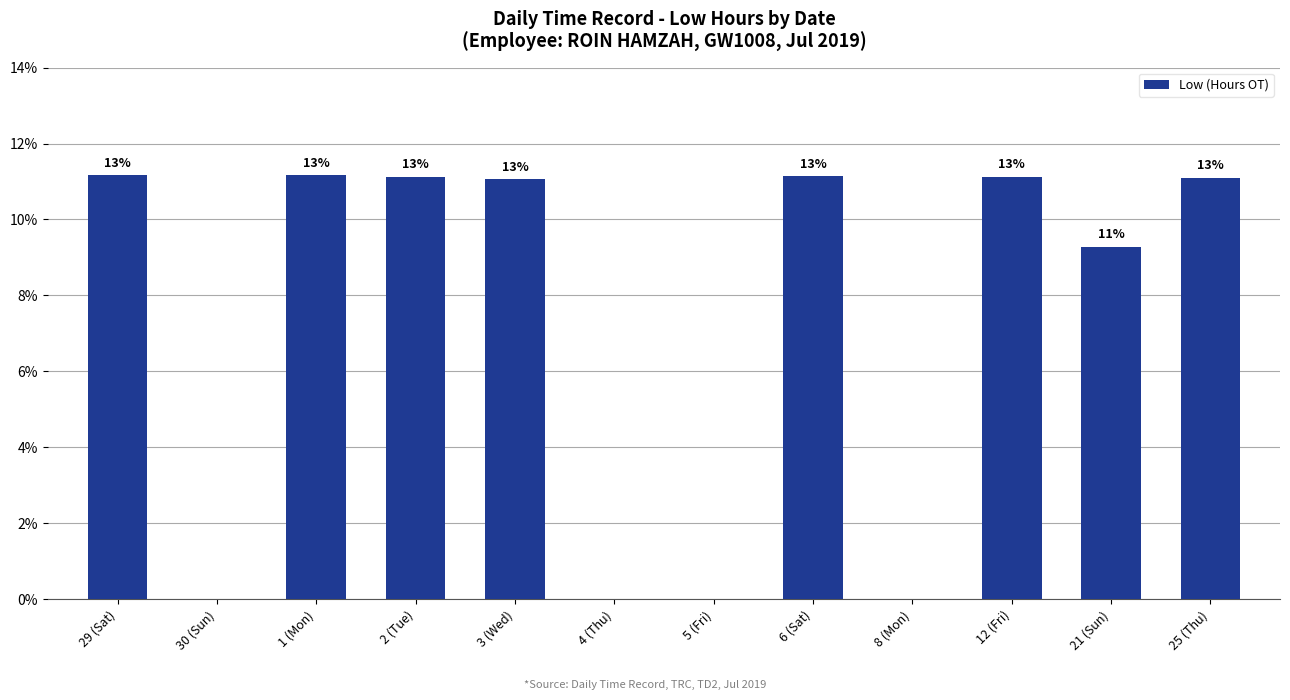

What is the ratio of the value at 25 (Thu) to the value at 21 (Sun)?

1.2